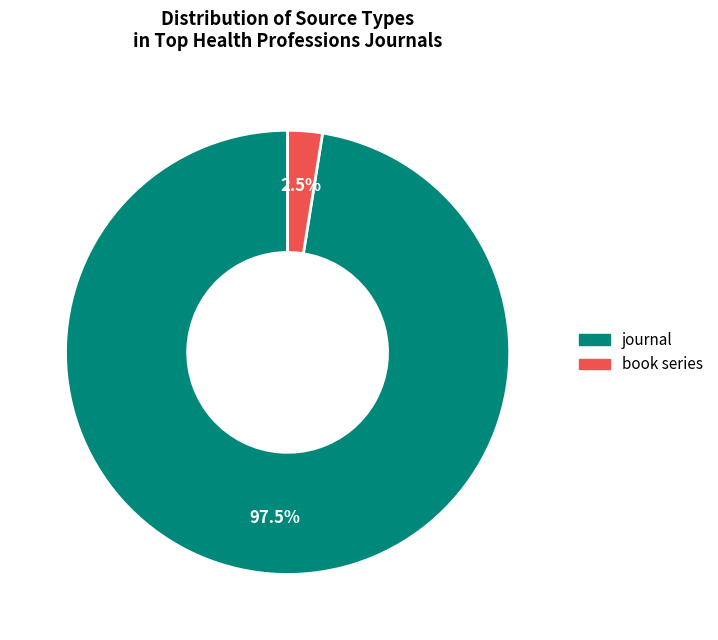

How much of the chart is everything except book series?

97.5%